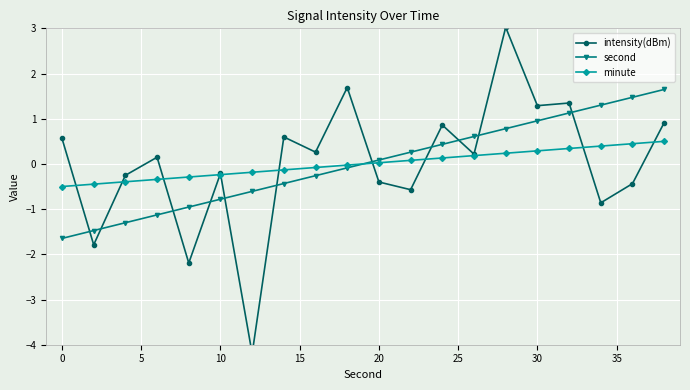

The value of minute at 30 is 0.3. True or false?

True